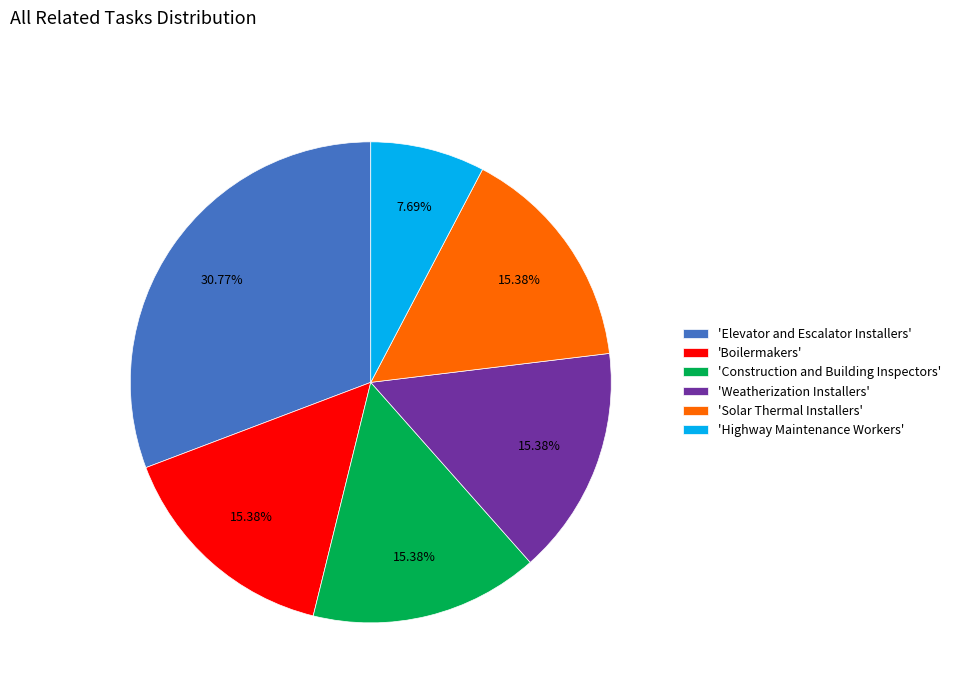

To the nearest percent, what is the average slice percentage?

17%